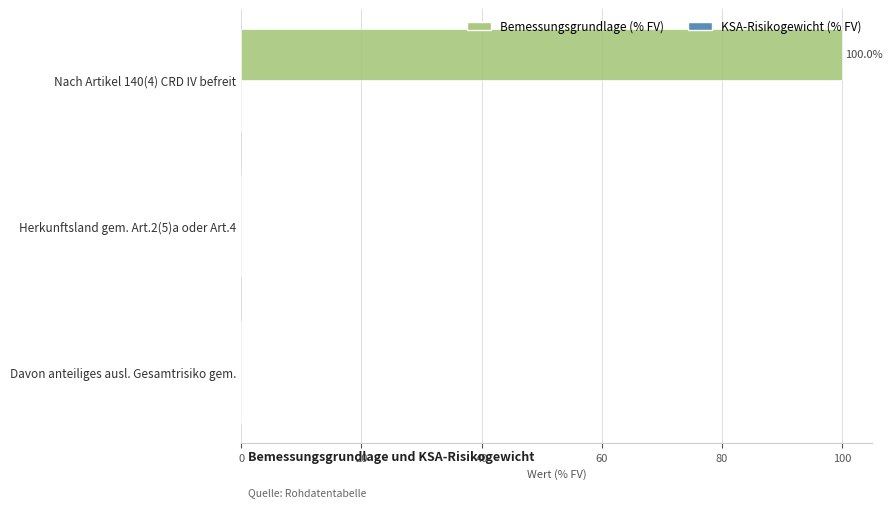

Are the bars horizontal?

Yes